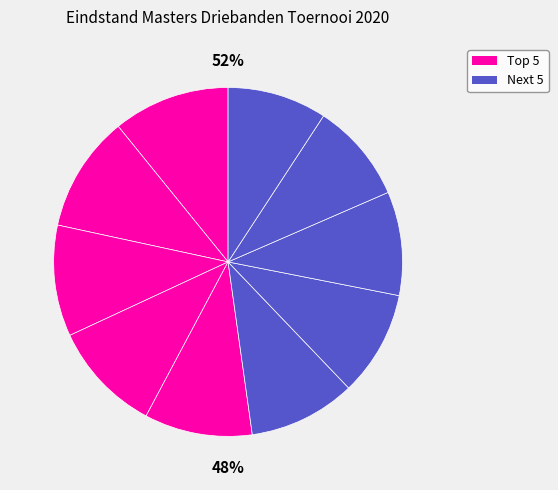

Combined, do Willie Siemens and Erik Kroeze account for over 50%?

No